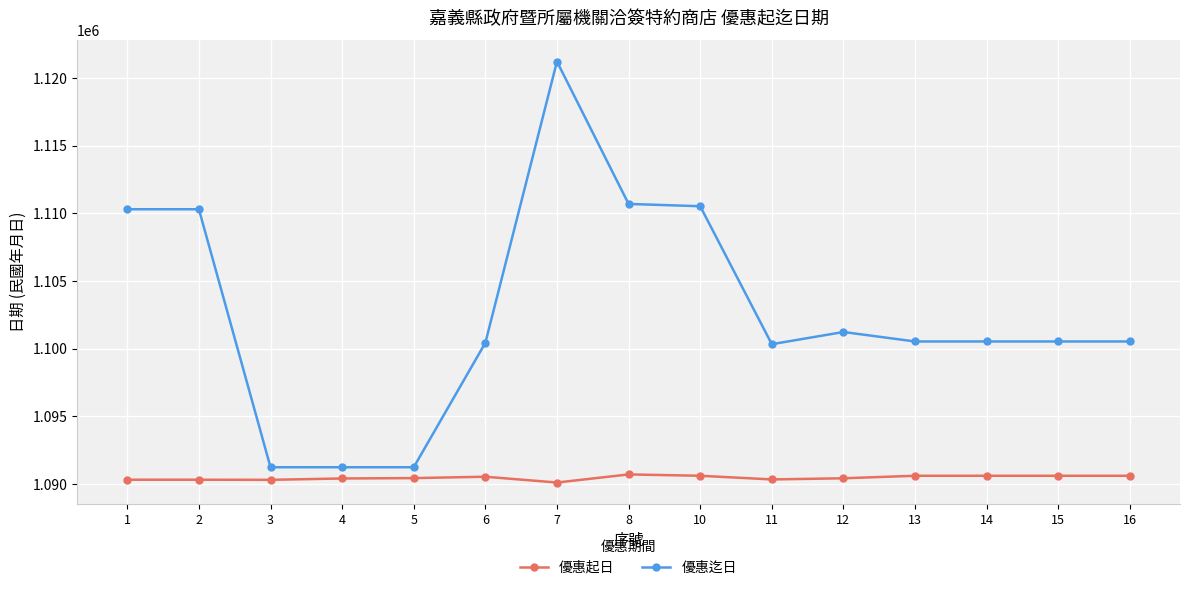

True or false: 優惠迄日 and 優惠起日 cross at least once.

False